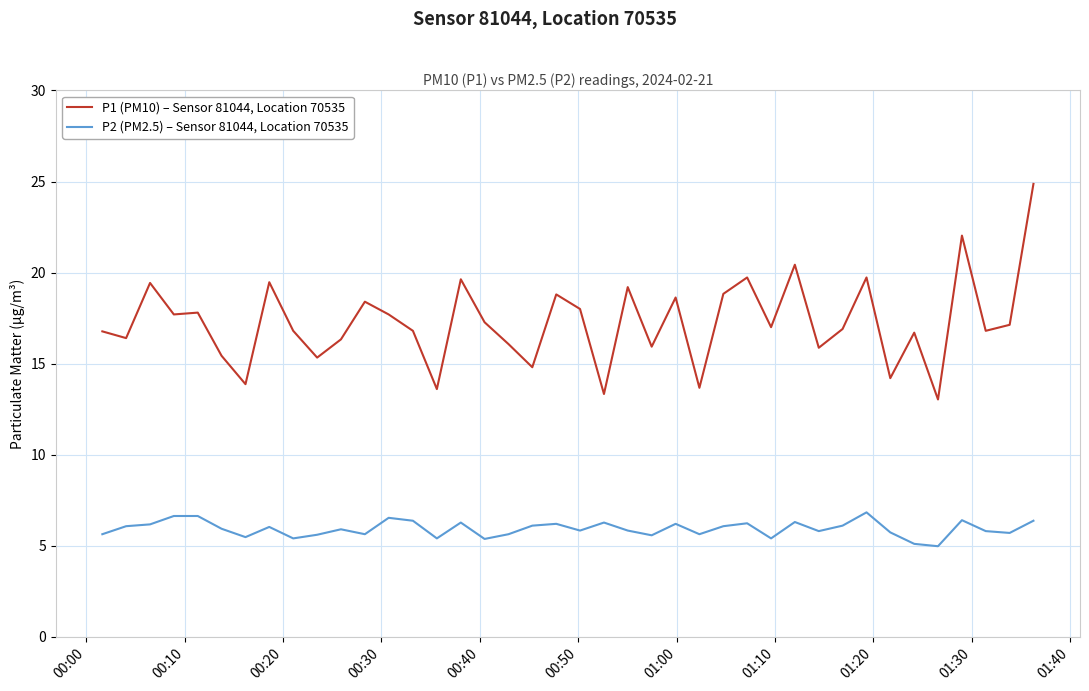

List the series in order of their peak value, highest first.

P1 (PM10) – Sensor 81044, Location 70535, P2 (PM2.5) – Sensor 81044, Location 70535